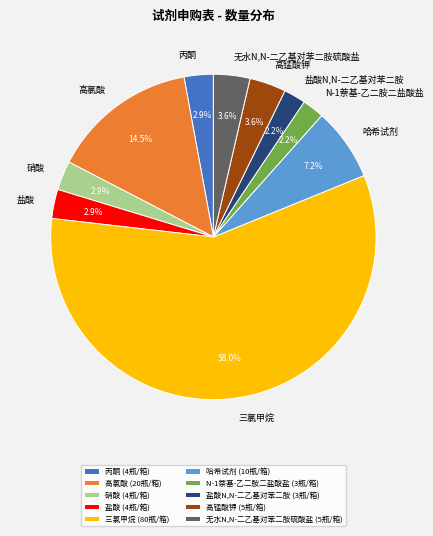

Which category has the biggest portion of the pie?

三氯甲烷